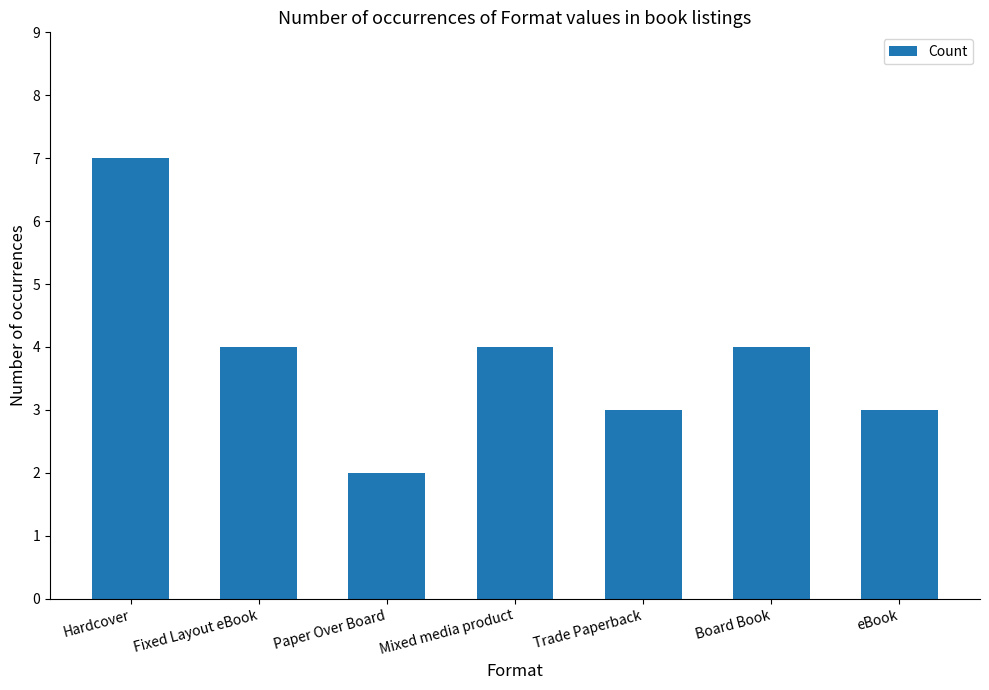

What is the difference between the values at Hardcover and Fixed Layout eBook?

3